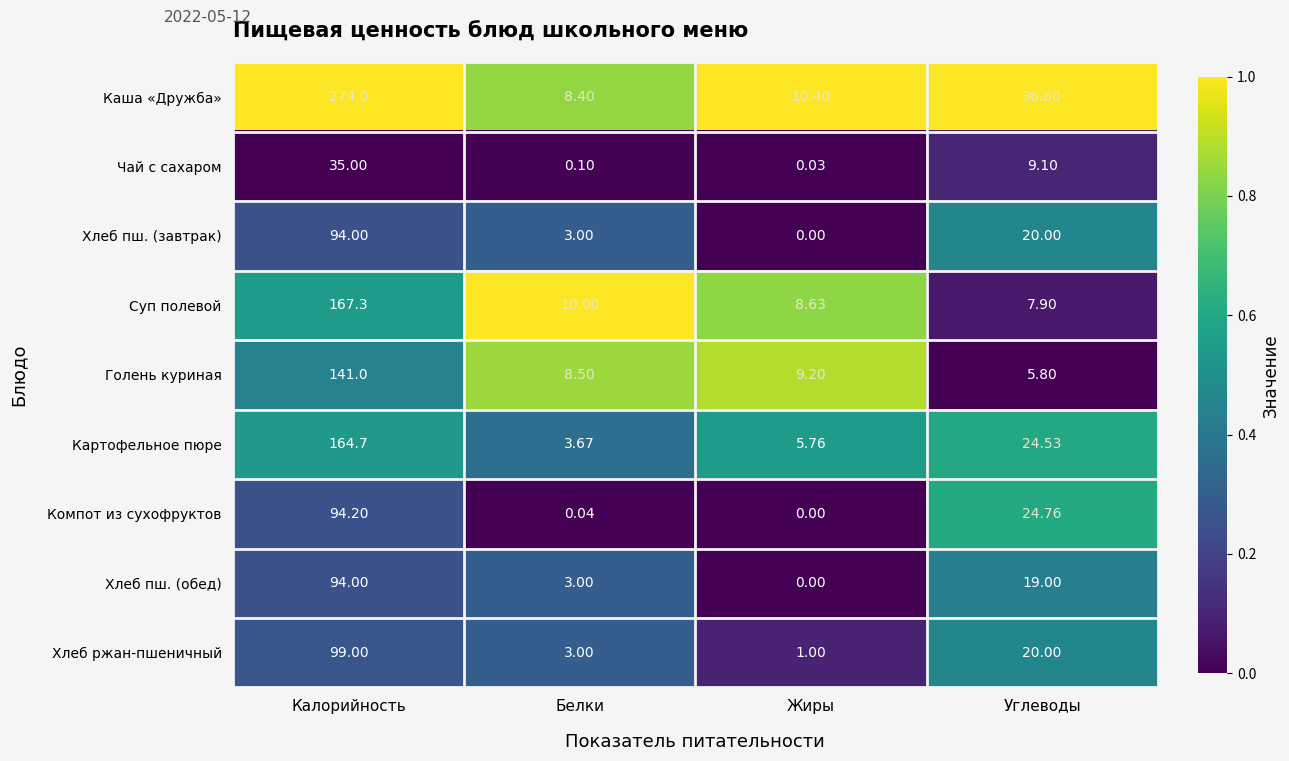

At which category is the sum across all series the highest?

Калорийность